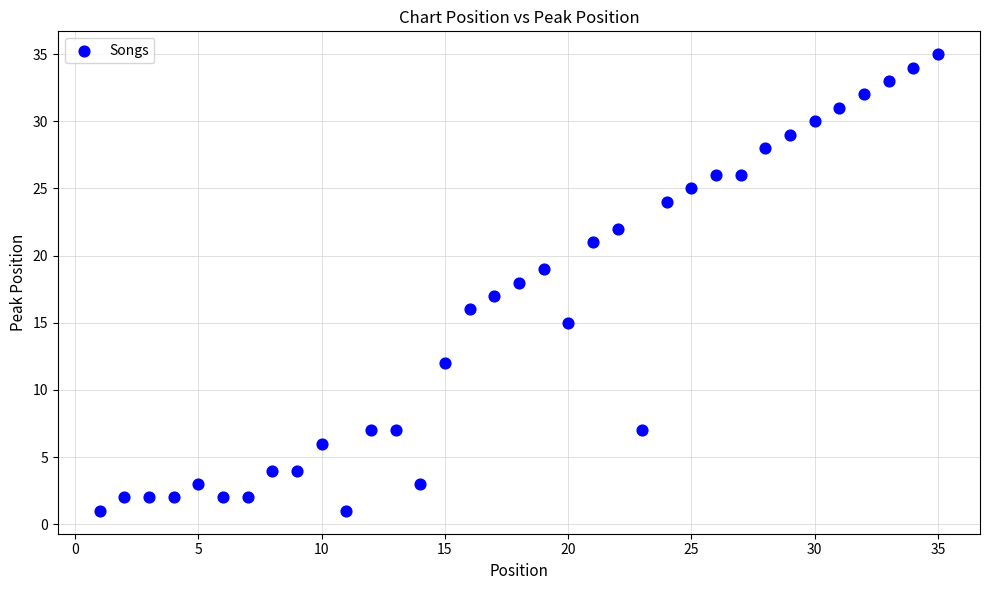

What is the range of Y values (max minus min)?

34